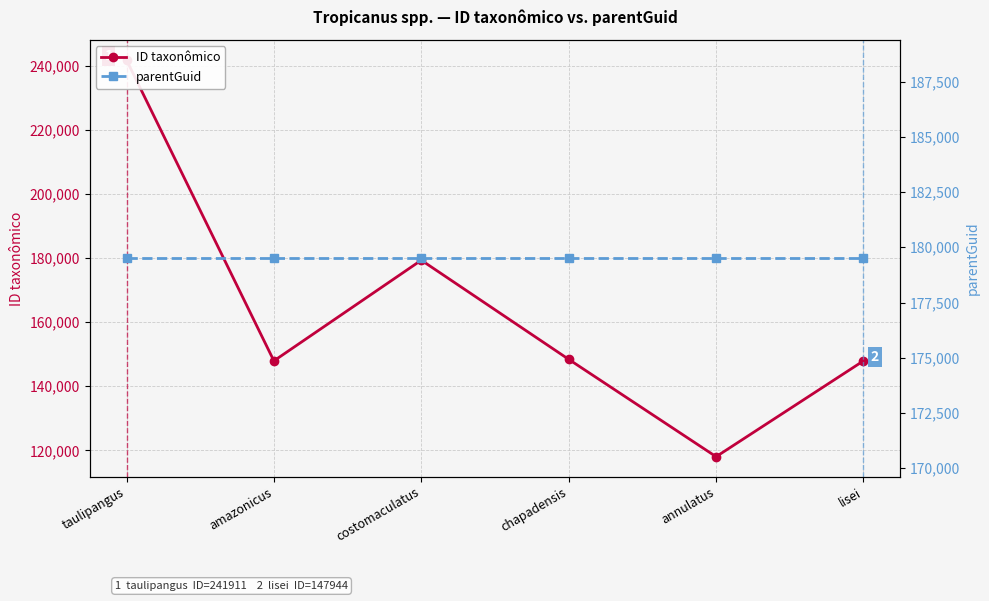

After their last crossing, which series has the higher values: ID taxonômico or parentGuid?

parentGuid